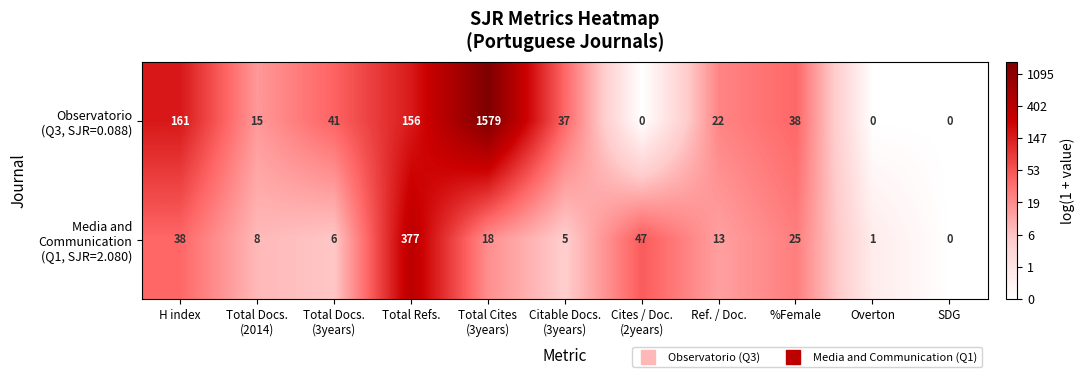

What is the greatest value displayed?

1579